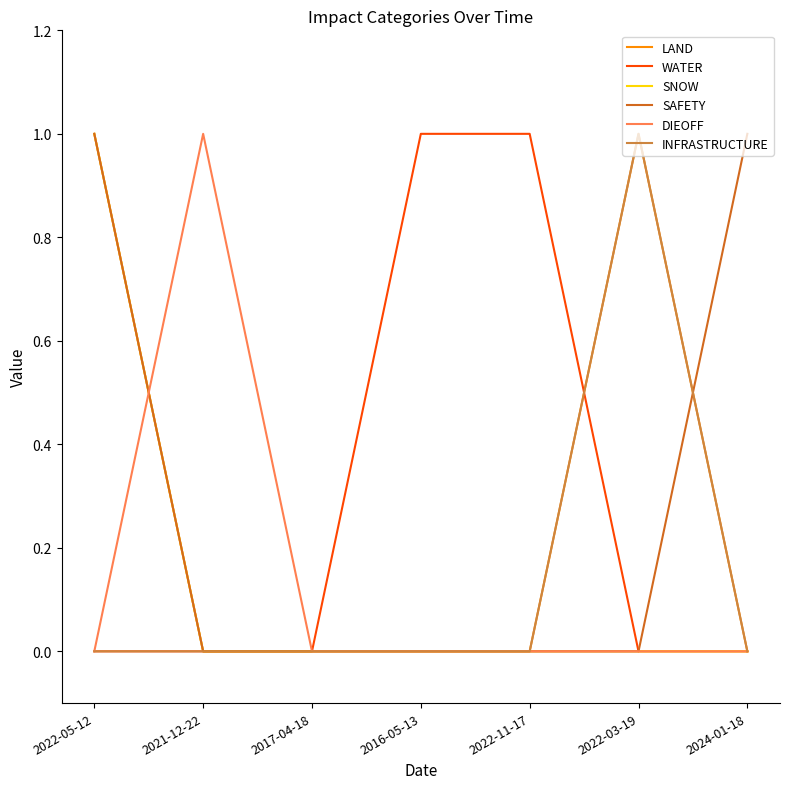

Is it true that DIEOFF equals -1 at 2022-05-12?

False